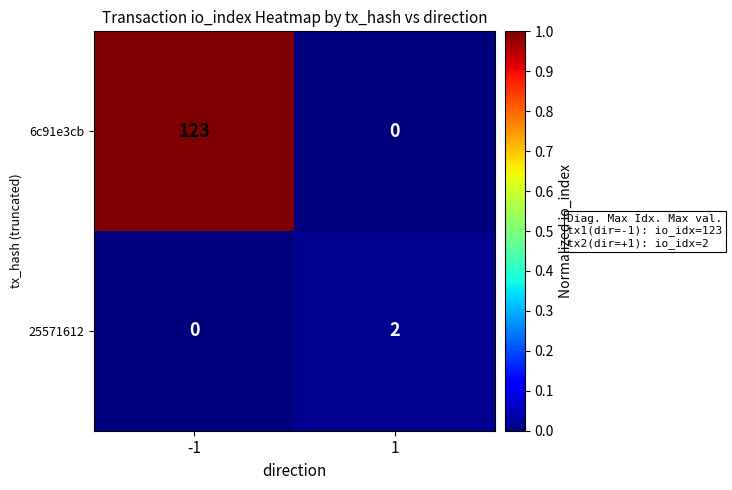

What is the sum of all 6c91e3cb values?

123